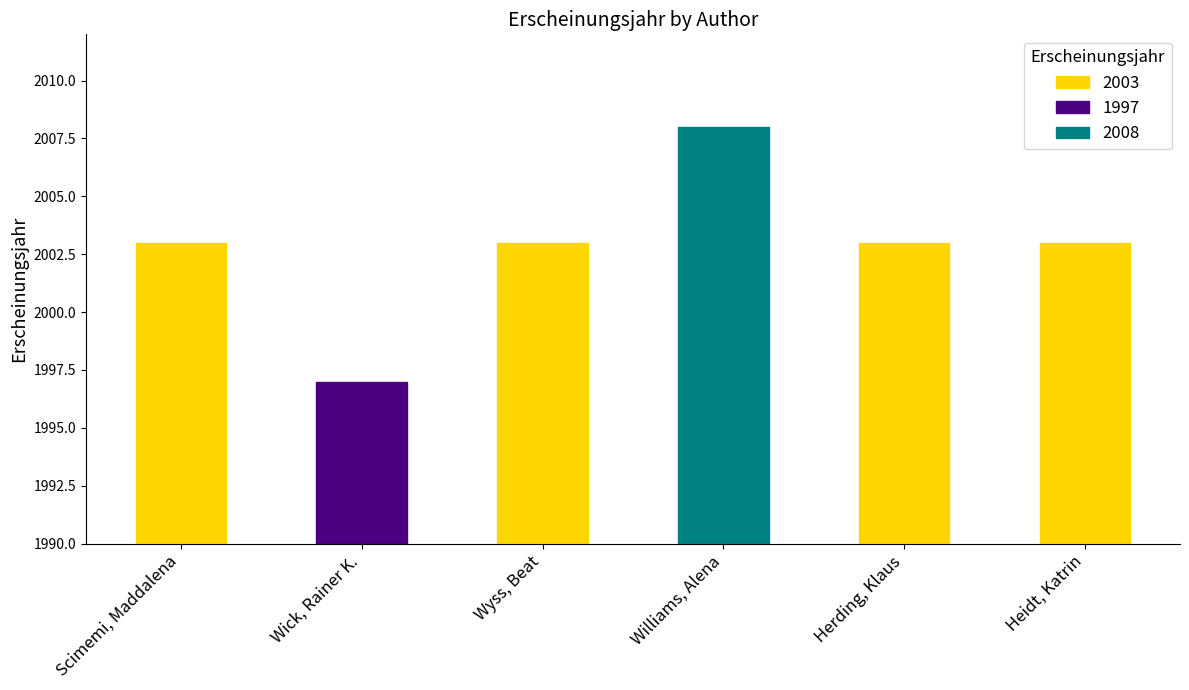

What is the sum of the values at Williams, Alena and Scimemi, Maddalena?

4011